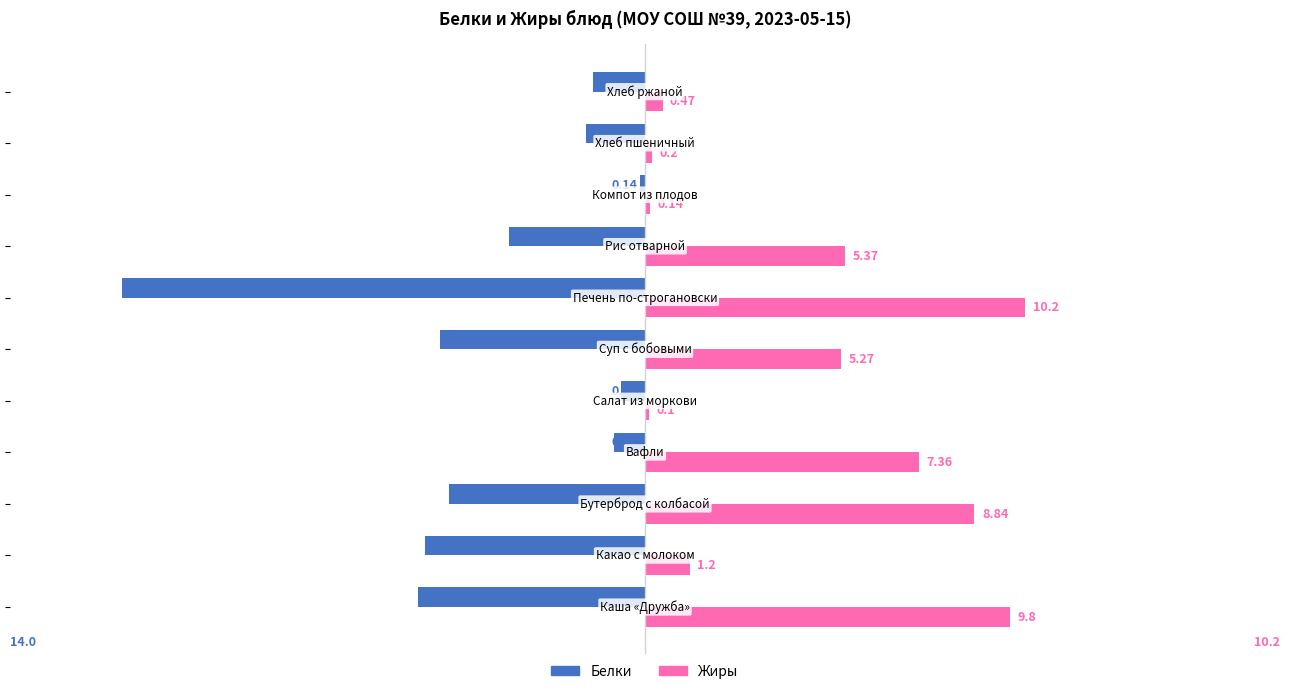

What is the sum of all Жиры values?

49.0